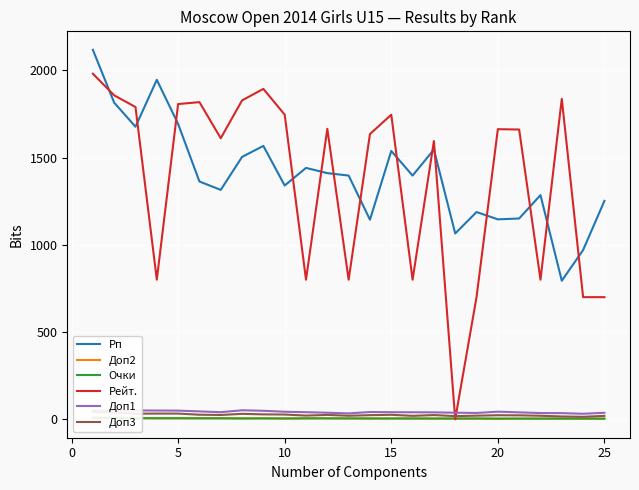

Which series ends up on top after the final intersection of Рп and Рейт.?

Рп